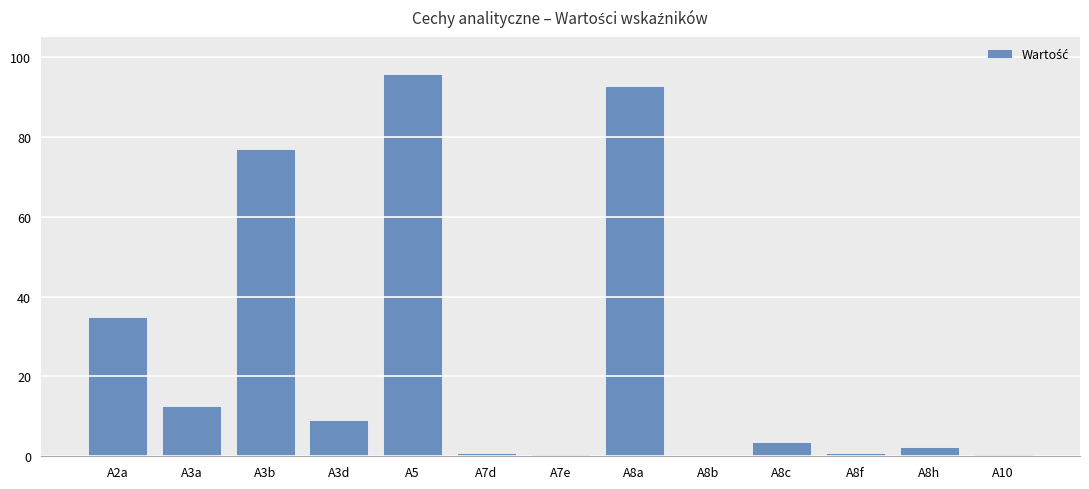

How many series are shown in this chart?

1